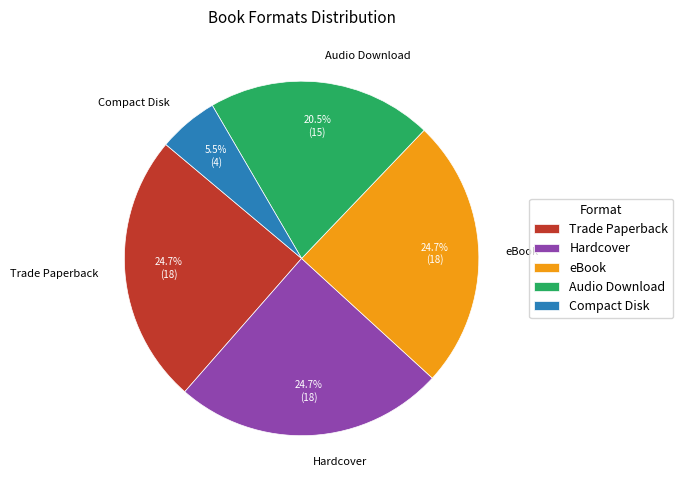

The Hardcover slice represents 25% of the pie. True or false?

True